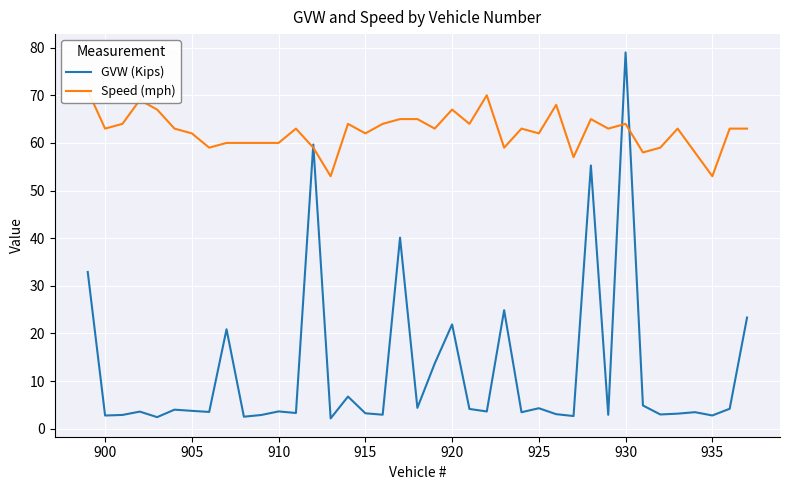

Is it true that GVW (Kips) equals 79.0 at 930?

True